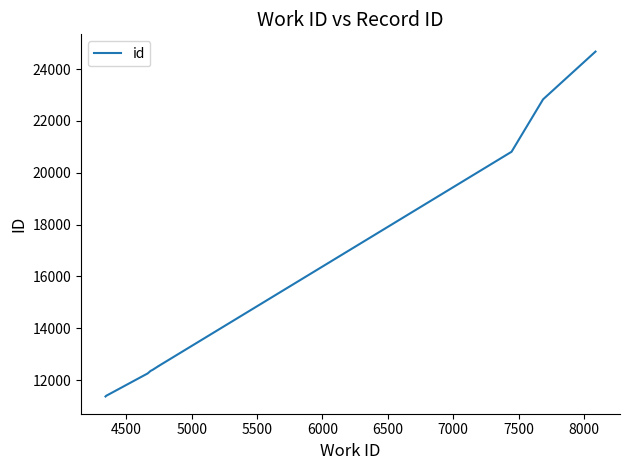

Reading left to right, list all the values displayed in this chart.

11372	11398	12260	12356	12399	12540	12541	20809	22831	24673